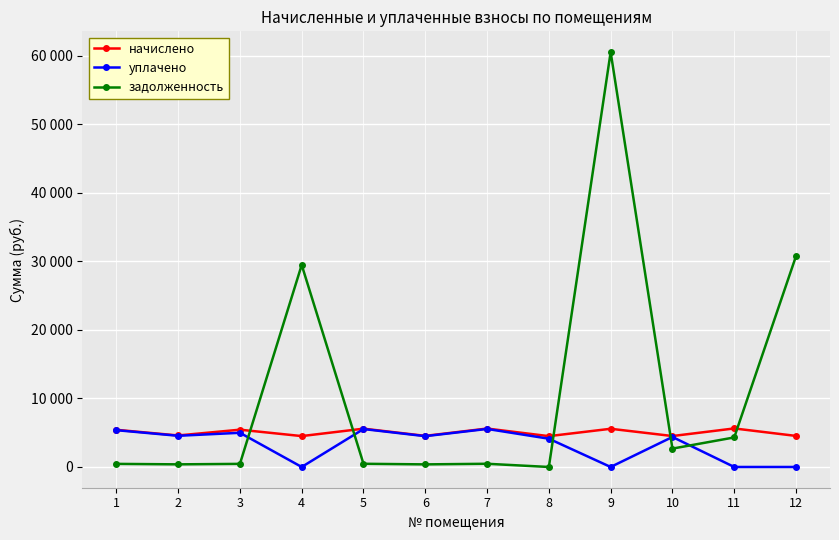

True or false: начислено and уплачено intersect in this chart.

False